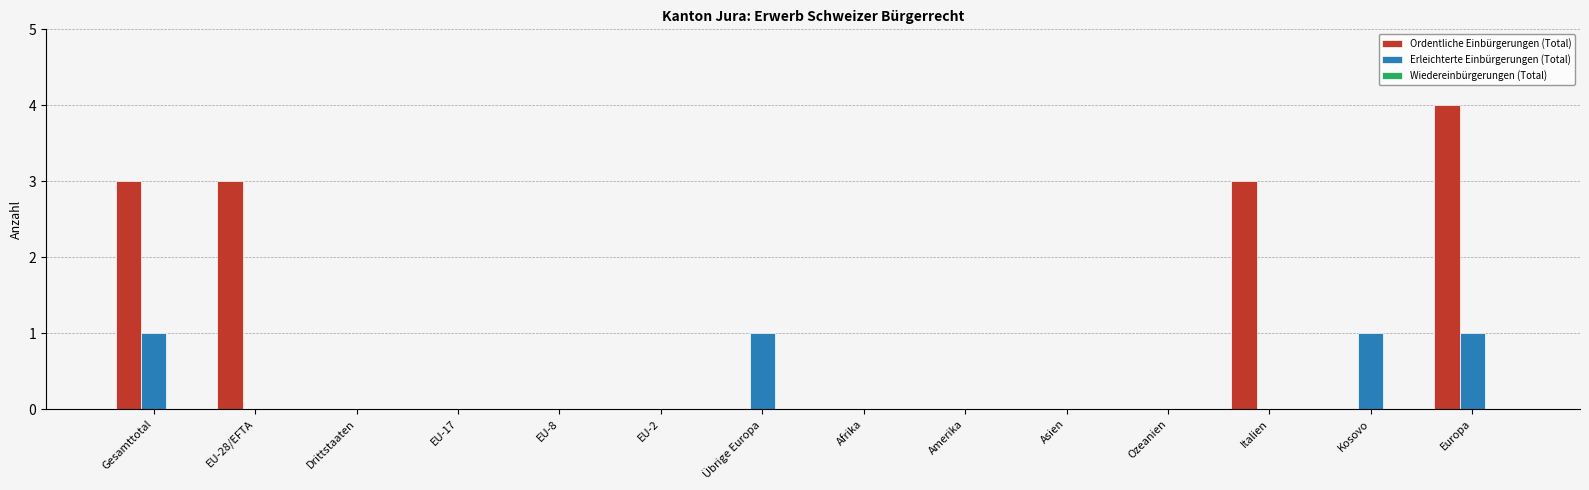

How many groups of bars are there?

14